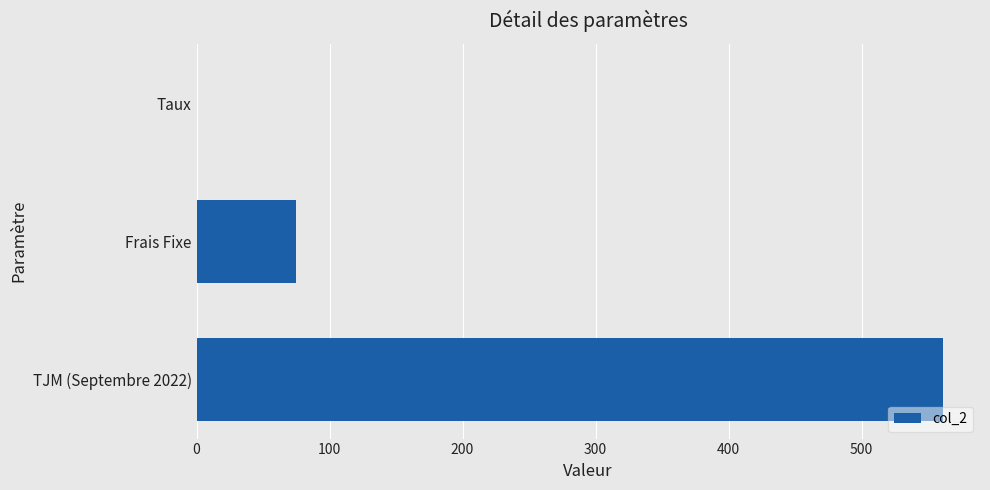

What is the sum of the values at Frais Fixe and TJM (Septembre 2022)?

636.0